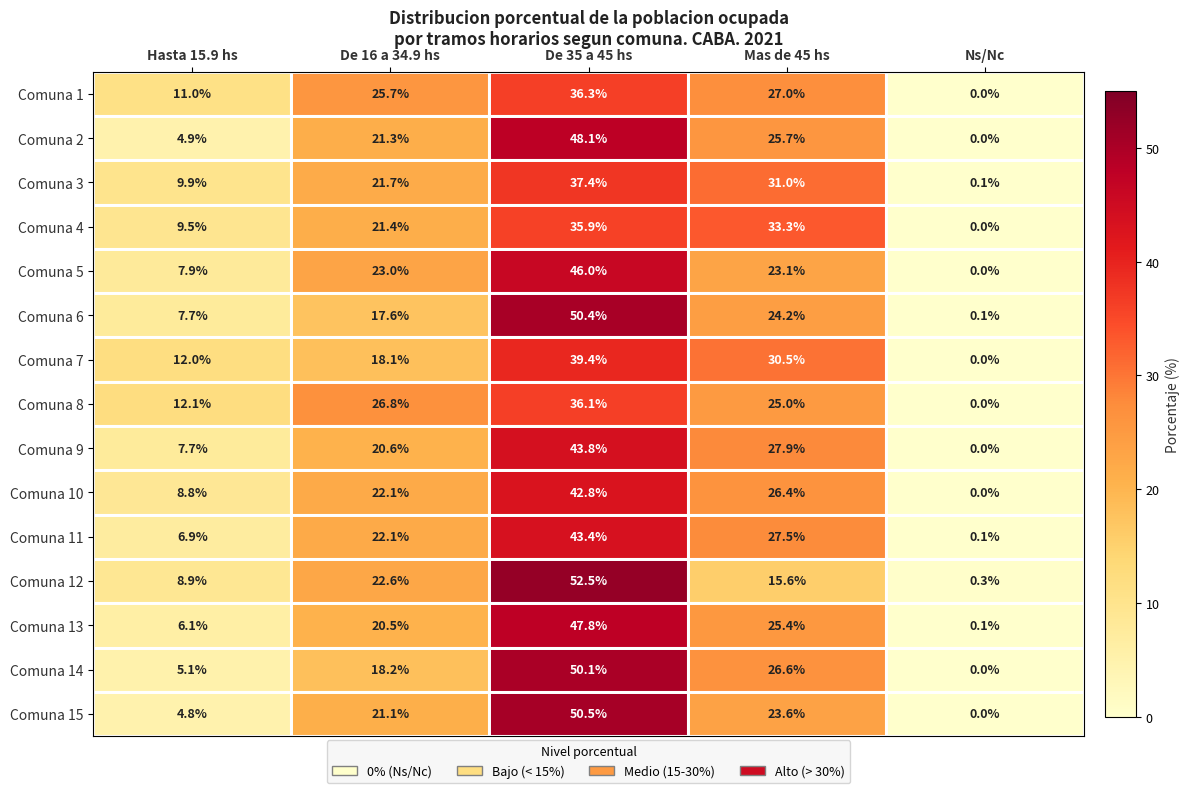

How many values in the Comuna 2 series exceed 21?

3